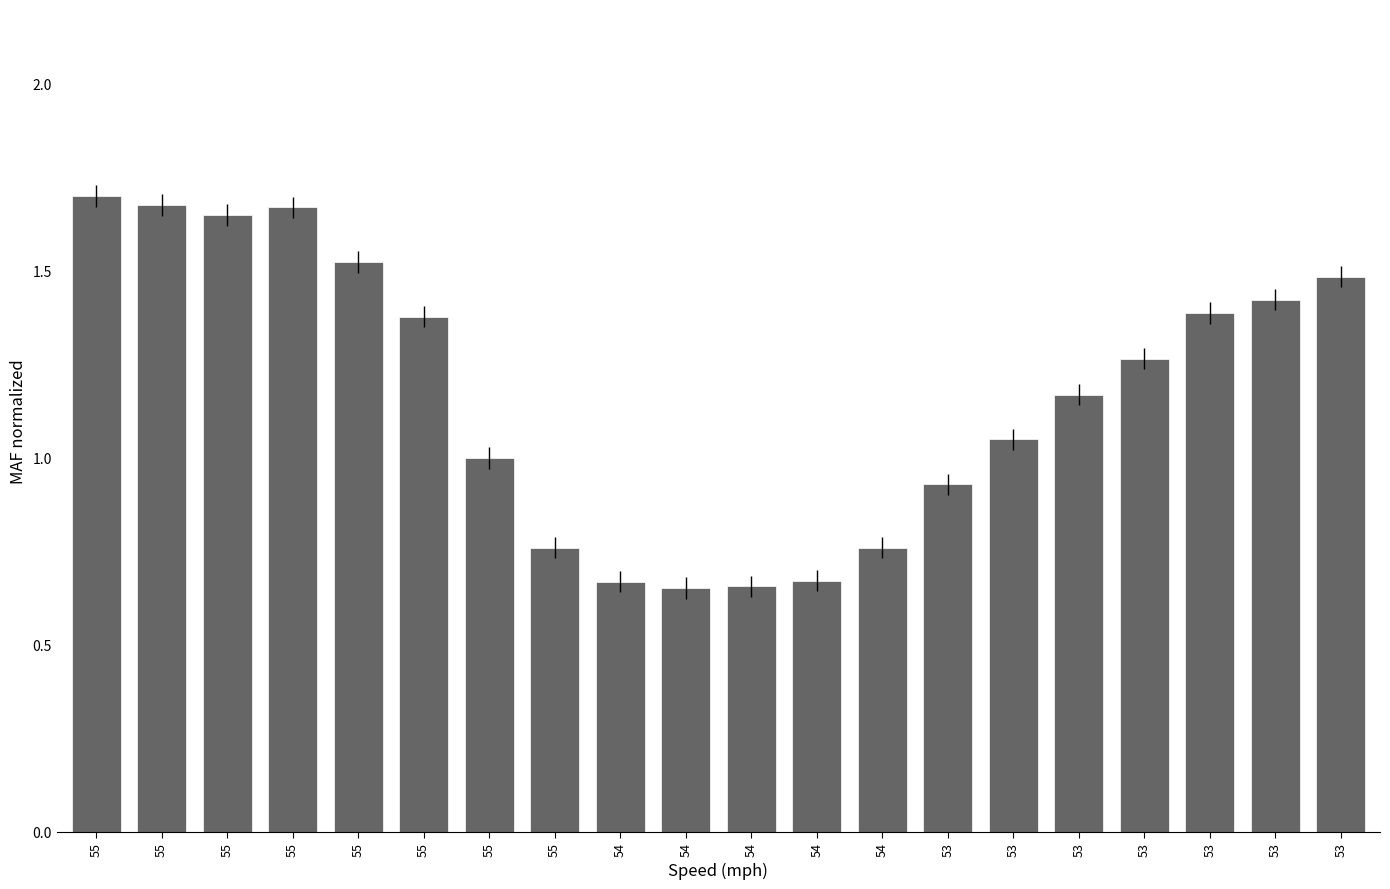

Reading left to right, what are all the values shown in this chart?

55=1.7	55=1.7	55=1.6	55=1.7	55=1.5	55=1.4	55=1.0	55=0.8	54=0.7	54=0.7	54=0.7	54=0.7	54=0.8	53=0.9	53=1.0	53=1.2	53=1.3	53=1.4	53=1.4	53=1.5